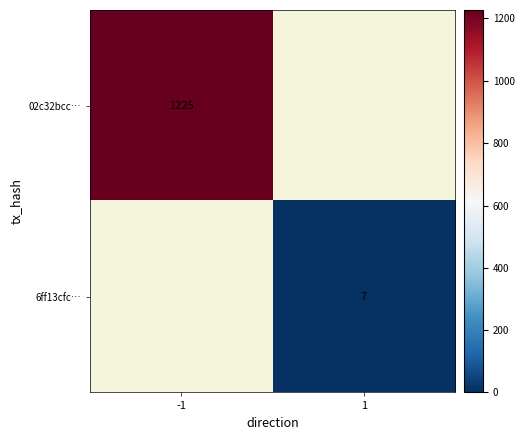

The 6ff13cfc… series shows 7 at 1. True or false?

True